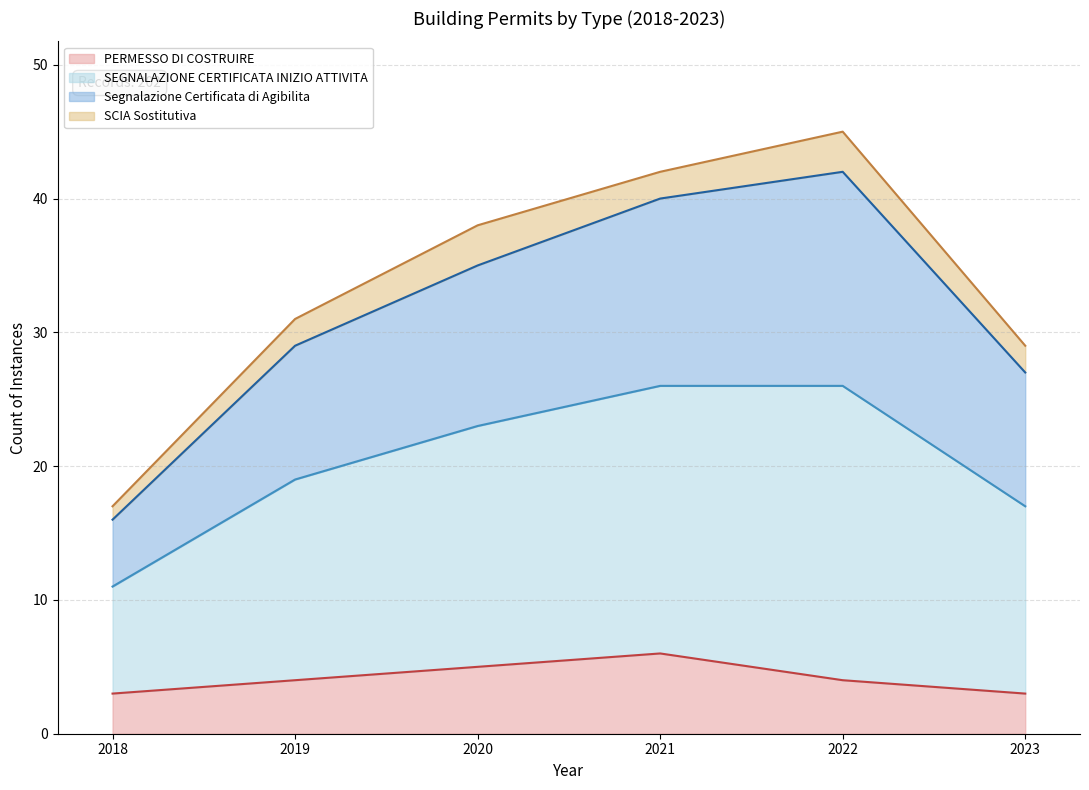

At which category does the chart reach its minimum across all series?

2018